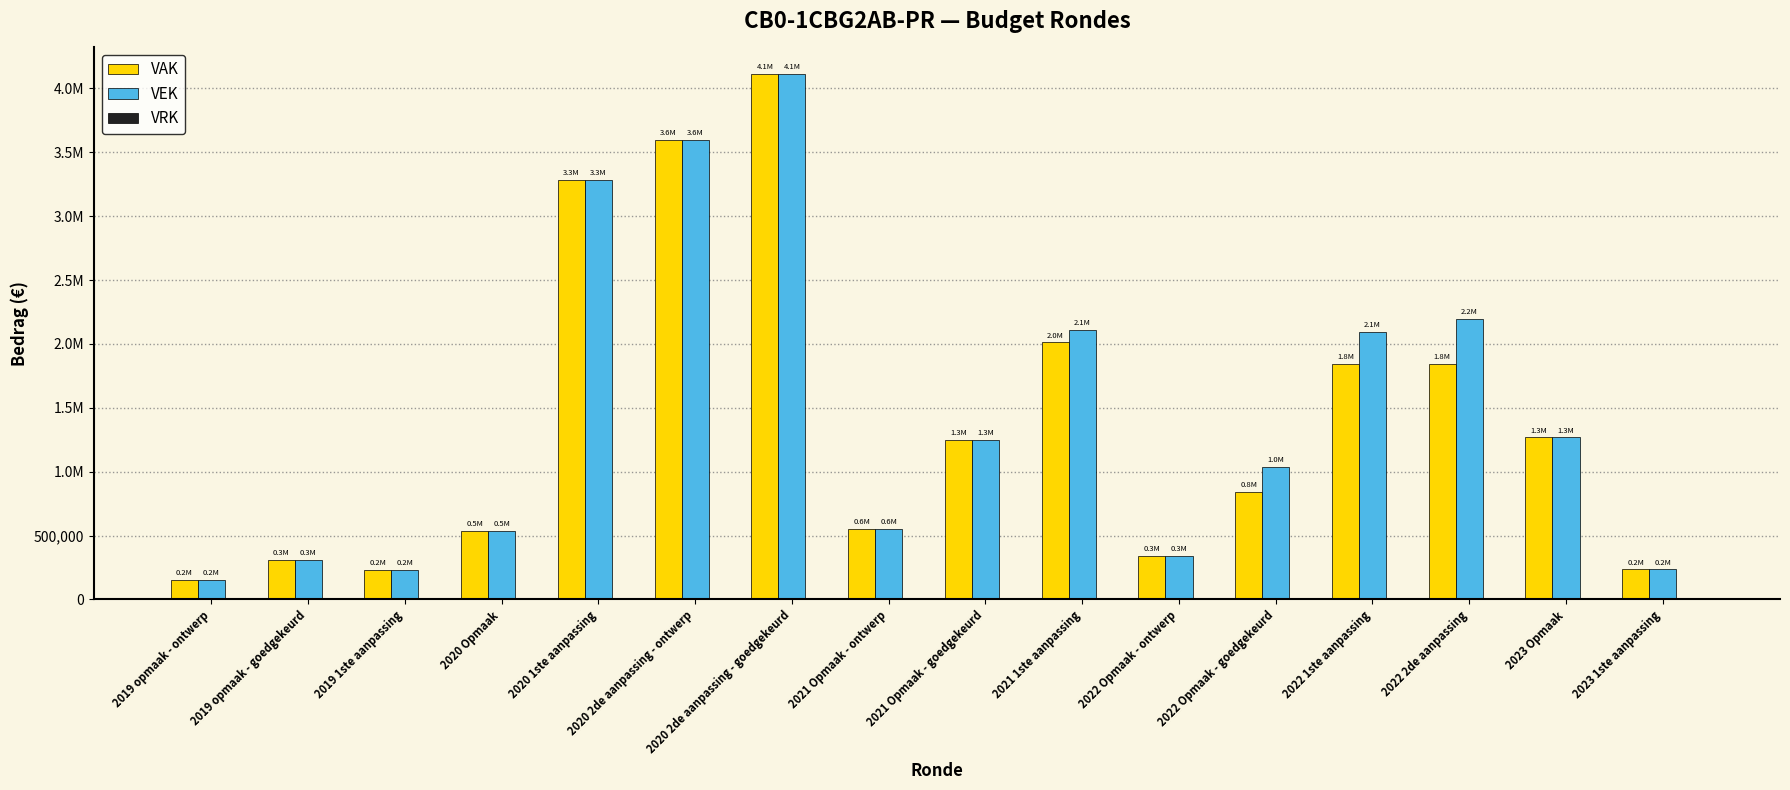

What is the total value across all series at 2020 1ste aanpassing?

6570792